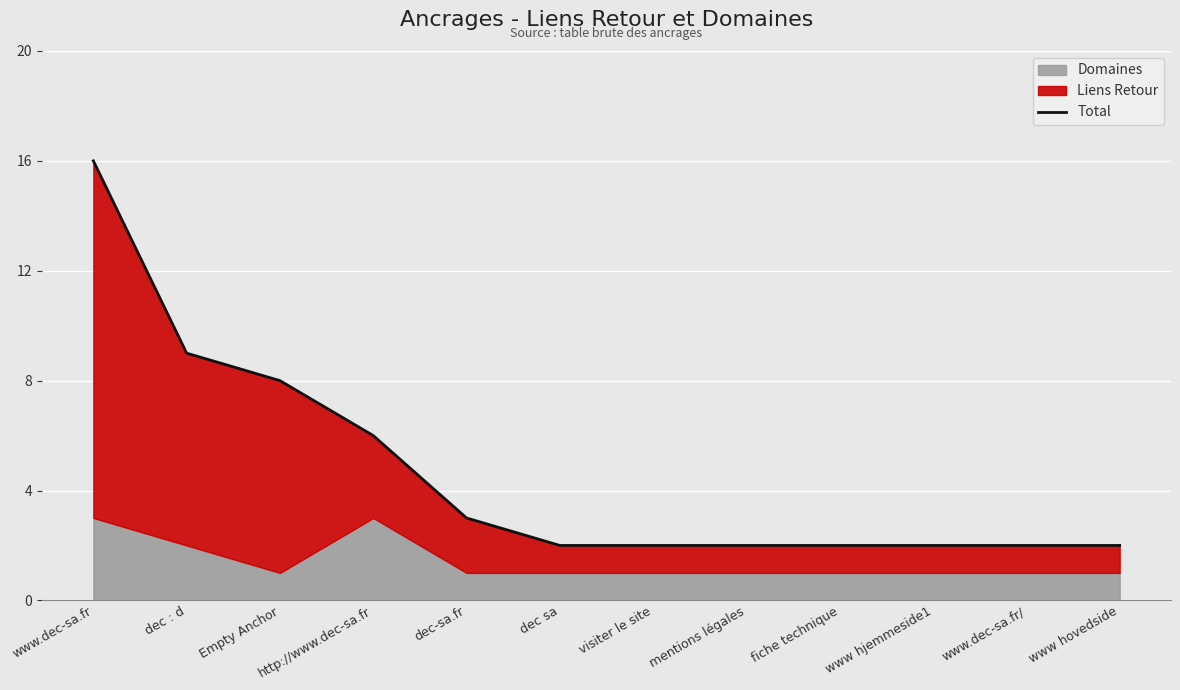

What is the value of the 10th point from the left?

2